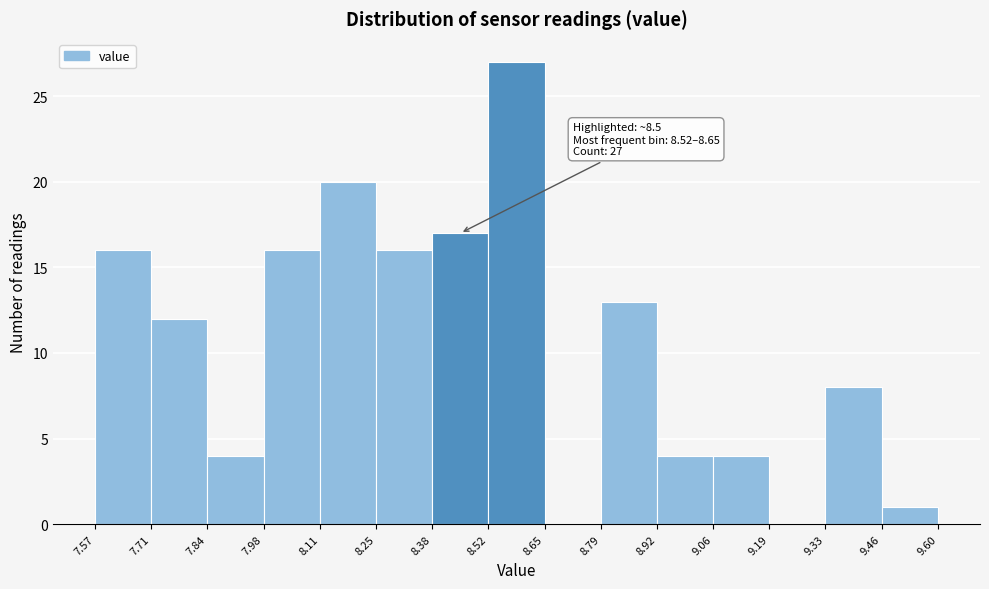

Which range on the x-axis has the tallest bar?

8.52 to 8.65